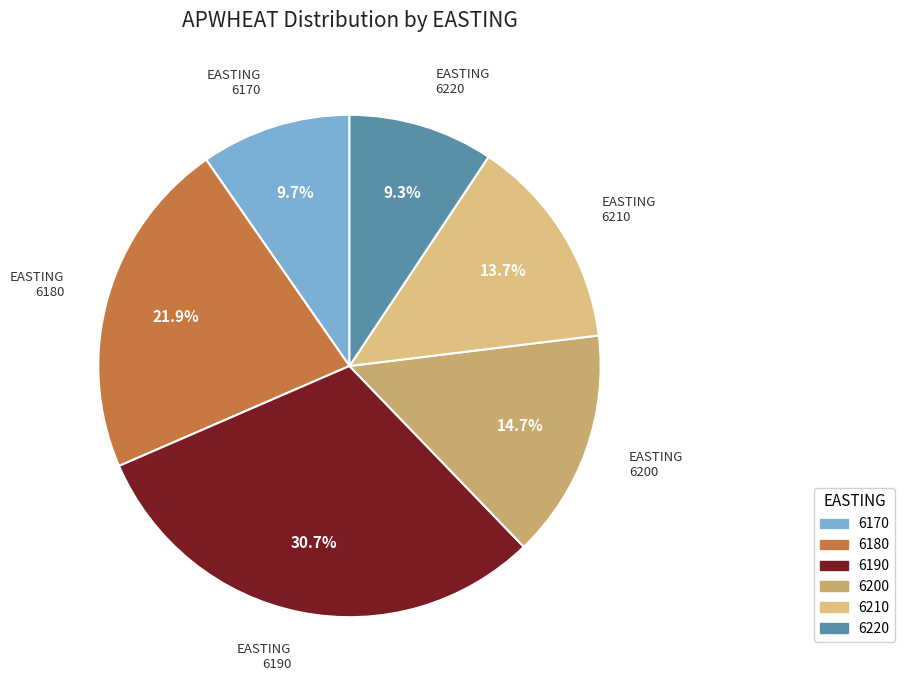

How many slices are in this pie chart?

6